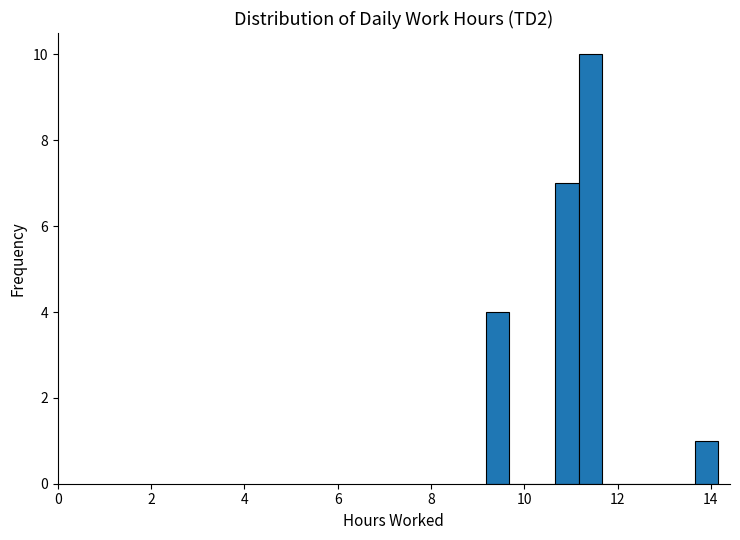

Around what value on the x-axis is the tallest bar? Give the approximate position of its centre, as read against the axis.

11.4